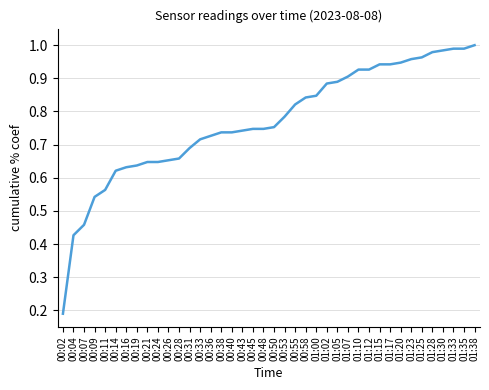

Which category has the lowest value across all series?

00:02